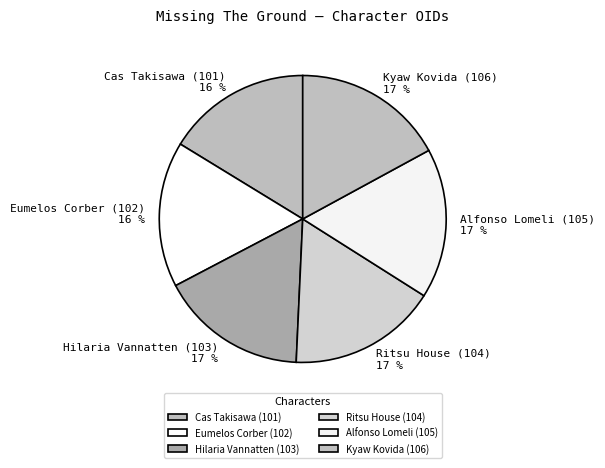

How many slices are in this pie chart?

6